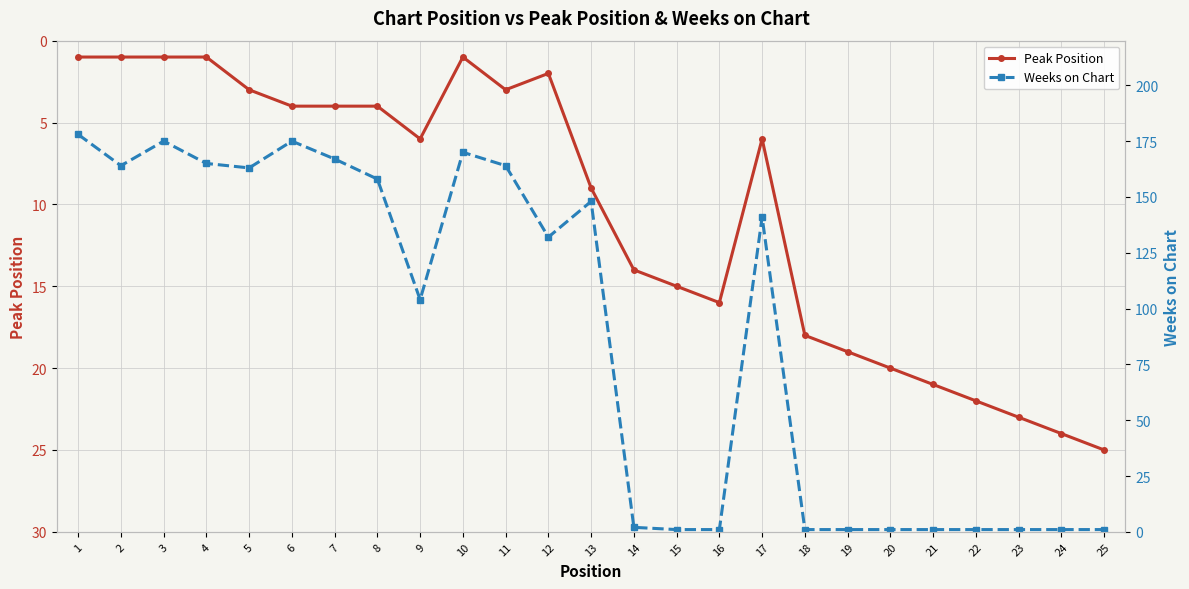

Rank the categories by Peak Position value from highest to lowest.

25, 24, 23, 22, 21, 20, 19, 18, 16, 15, 14, 13, 9, 17, 6, 7, 8, 5, 11, 12, 1, 2, 3, 4, 10